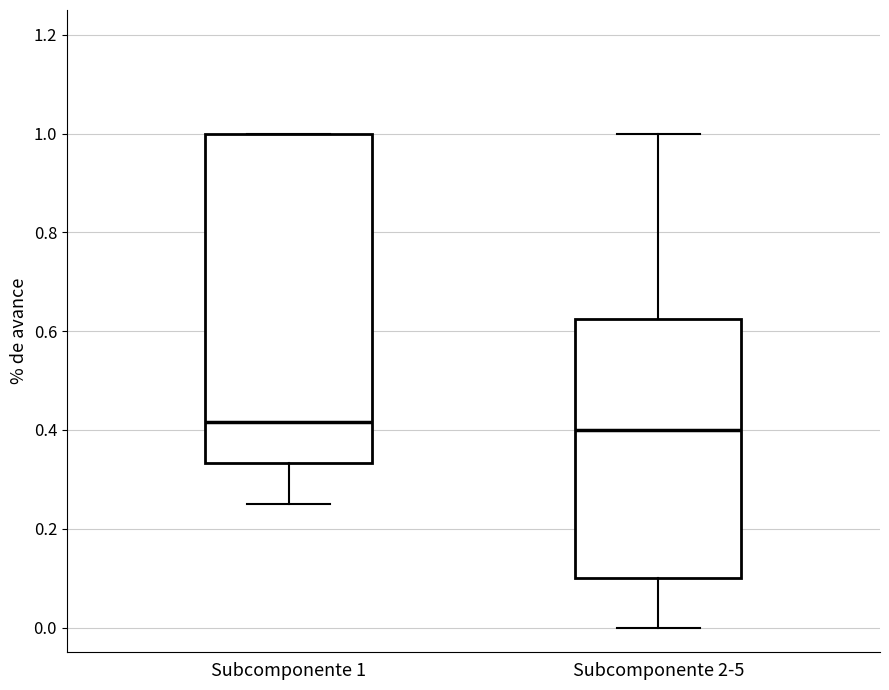

Comparing the boxes themselves (not the whiskers), which one is the tallest?

Subcomponente 1